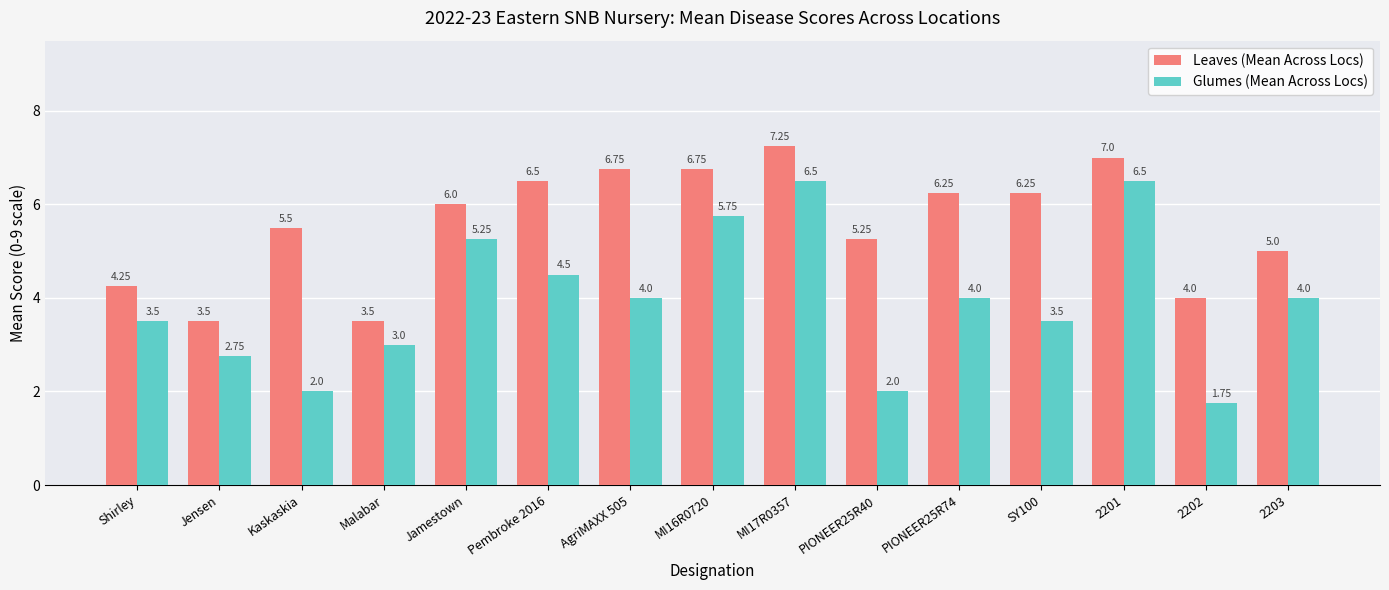

Is it true that Glumes (Mean Across Locs) equals 2.0 at PIONEER25R40?

True